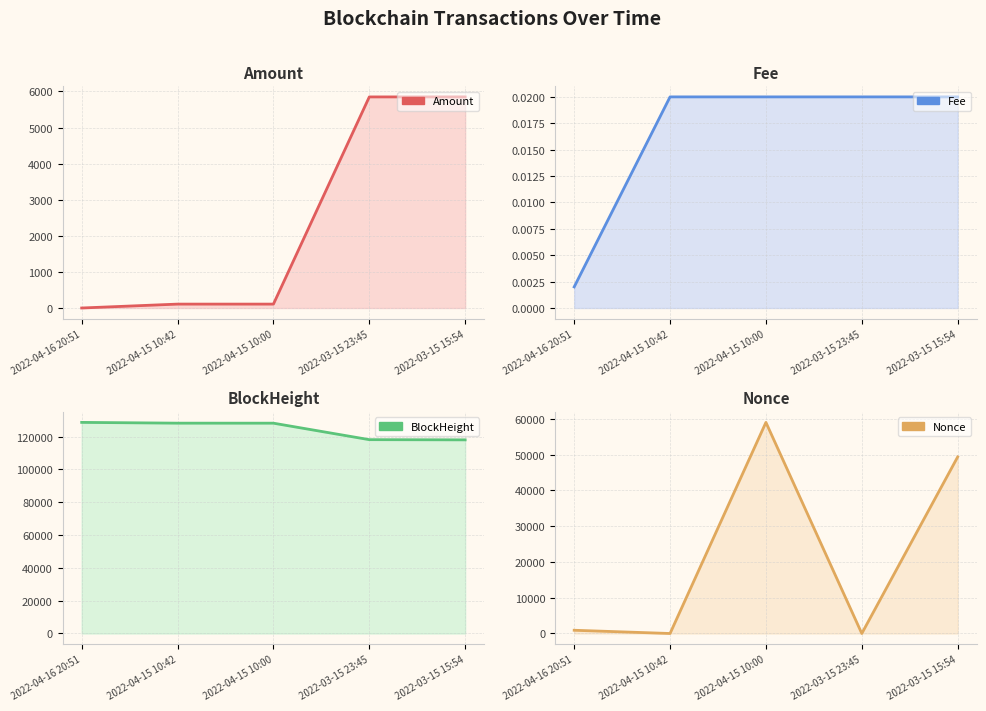

Which has a higher value, 2022-04-15 10:42 or 2022-04-16 20:51?

2022-04-15 10:42